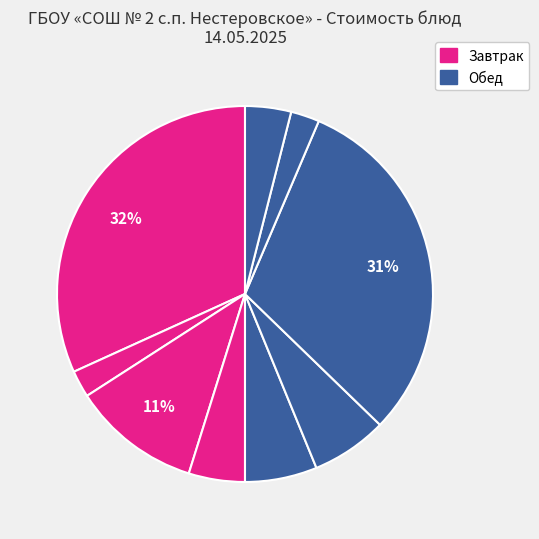

How many slices are in this pie chart?

9